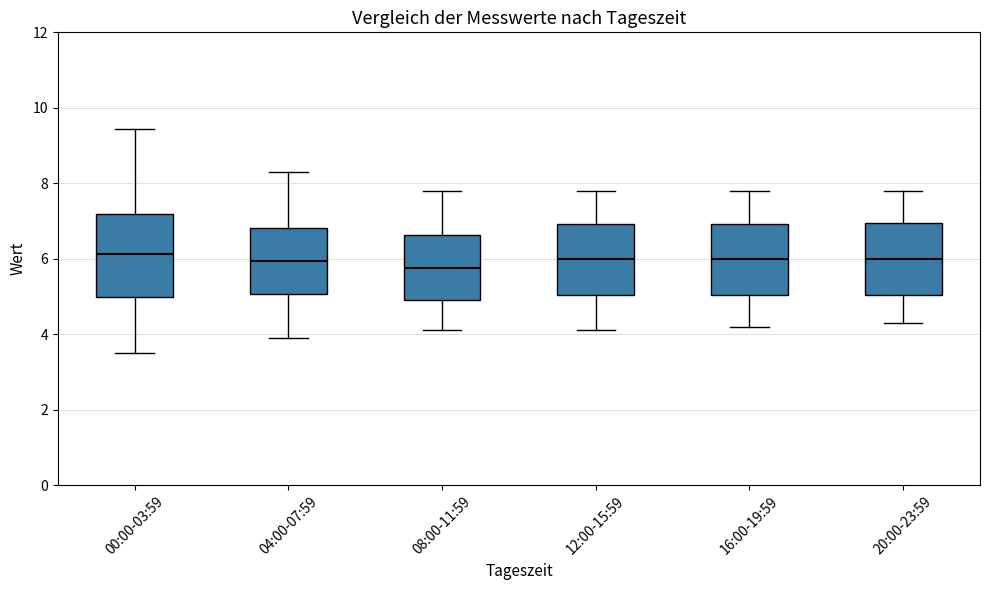

Comparing the boxes themselves (not the whiskers), which one is the tallest?

00:00-03:59